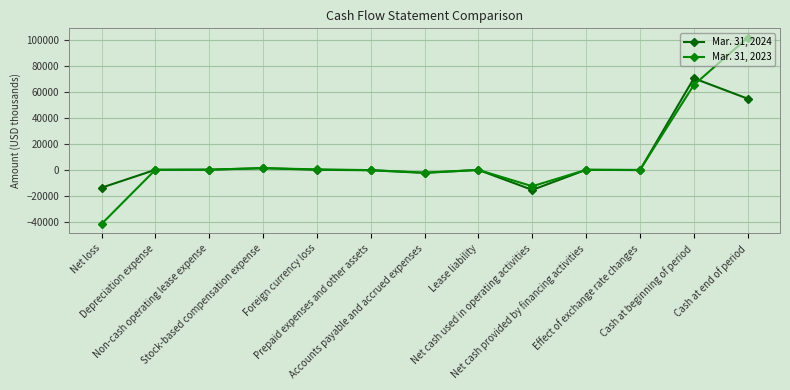

The value of Mar. 31, 2024 at Prepaid expenses and other assets is -70. True or false?

False